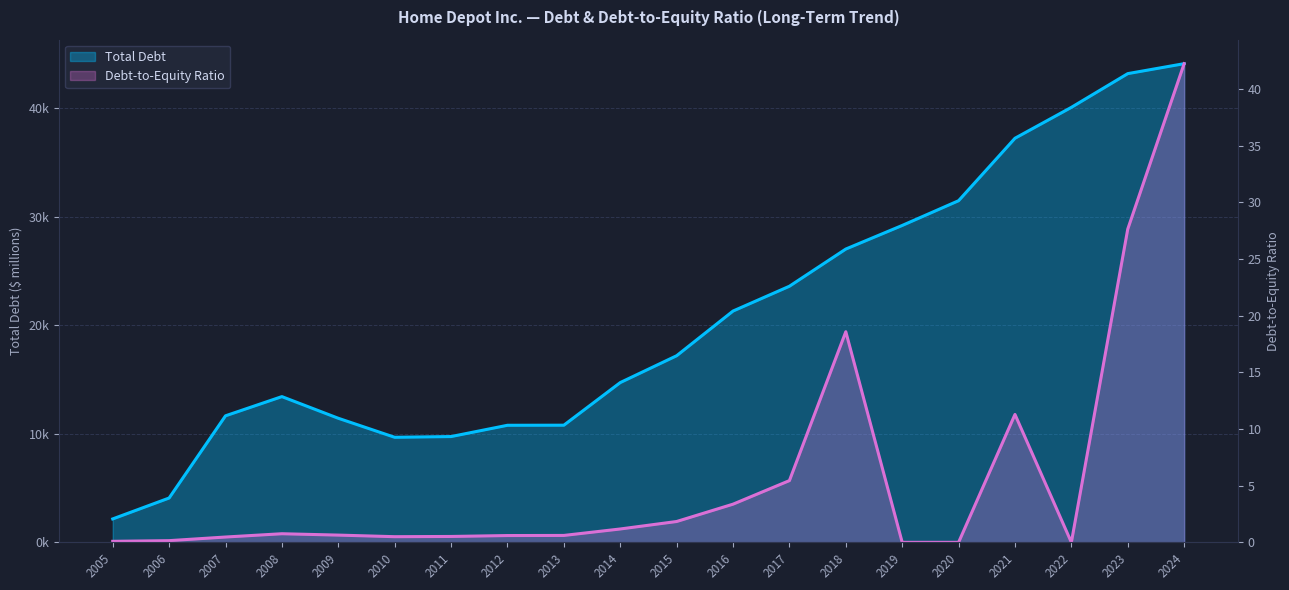

At how many categories does at least one series exceed 10989?

14